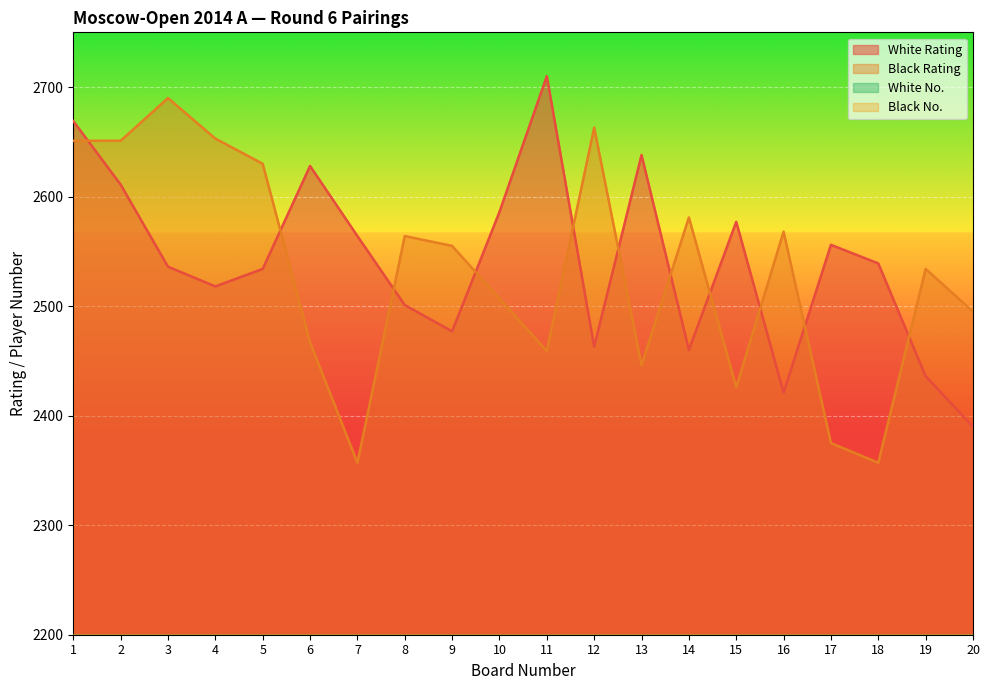

True or false: Black No. and Black Rating cross at least once.

False